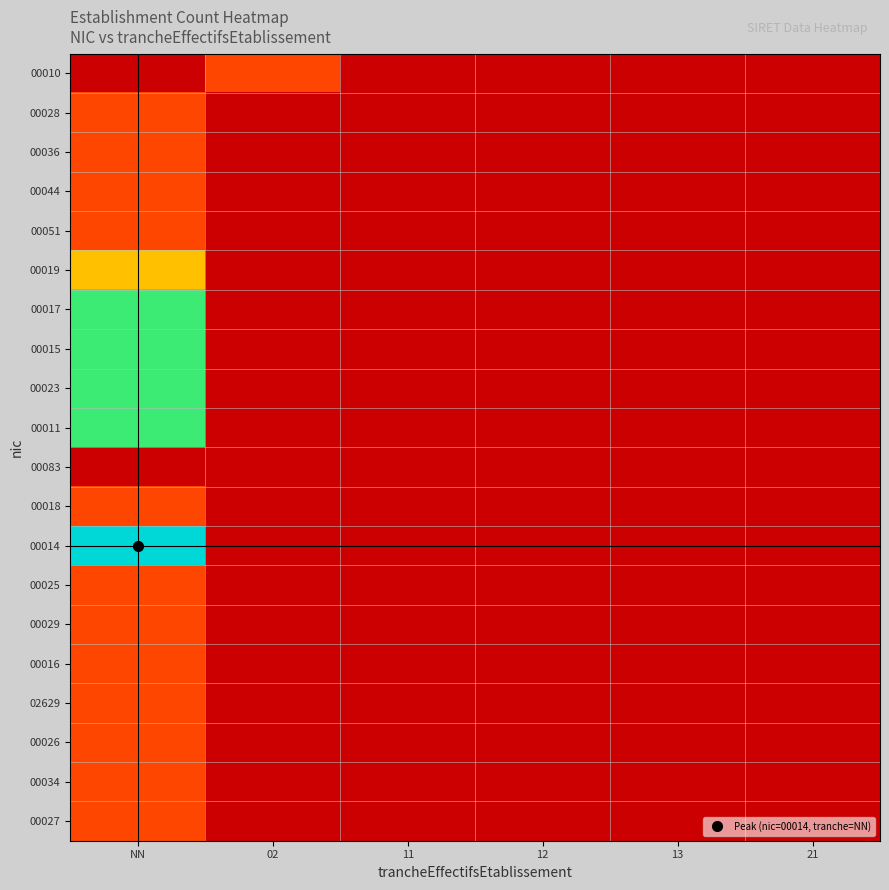

Which series has the largest total across all categories?

00014